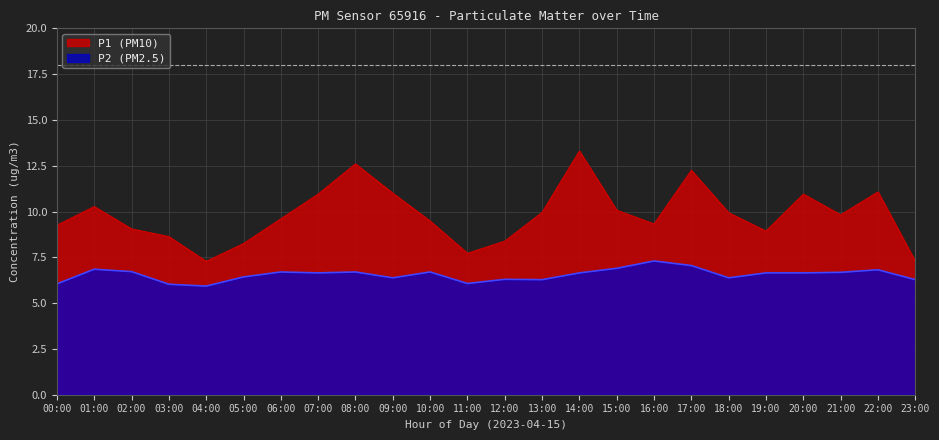

Between 13:00 and 16:00, which series saw the biggest shift?

P2 (PM2.5)